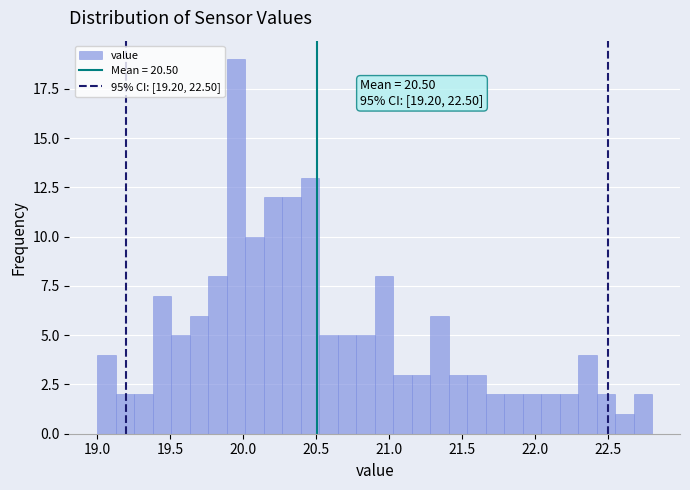

Read against the x-axis, roughly where is the centre of the tallest bar?

19.95